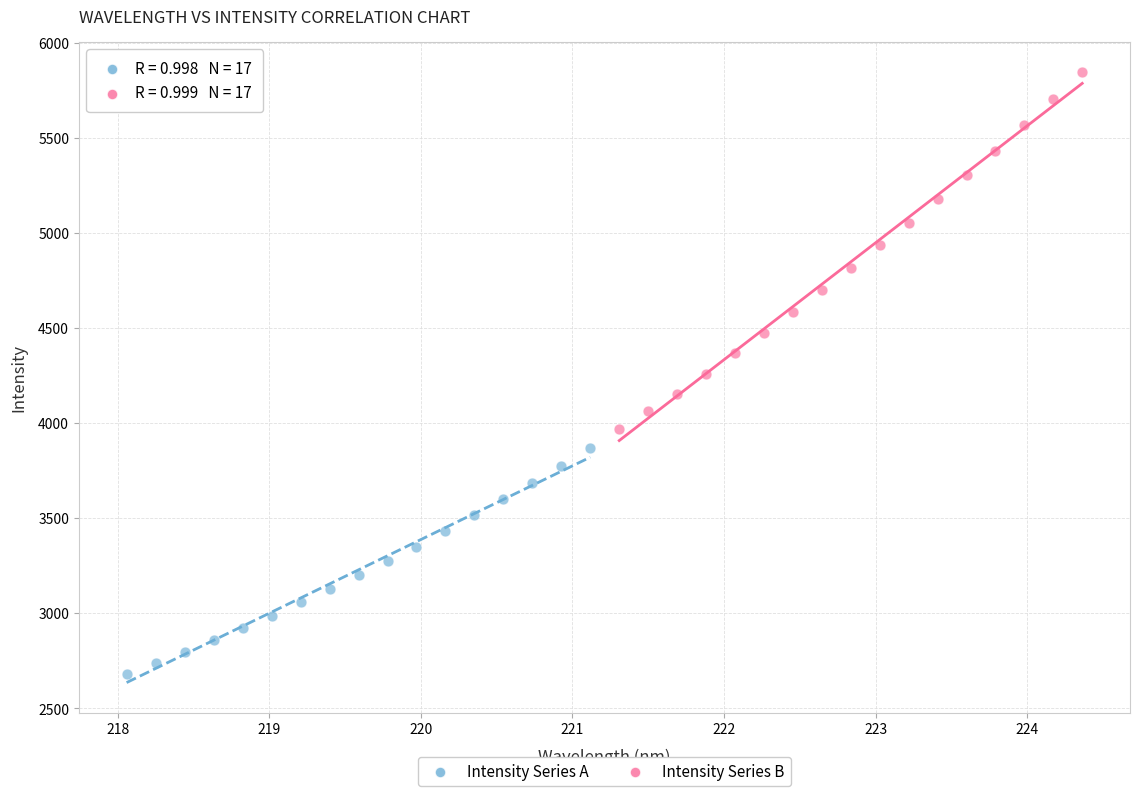

Which series has the widest spread of Y values?

Intensity Series B